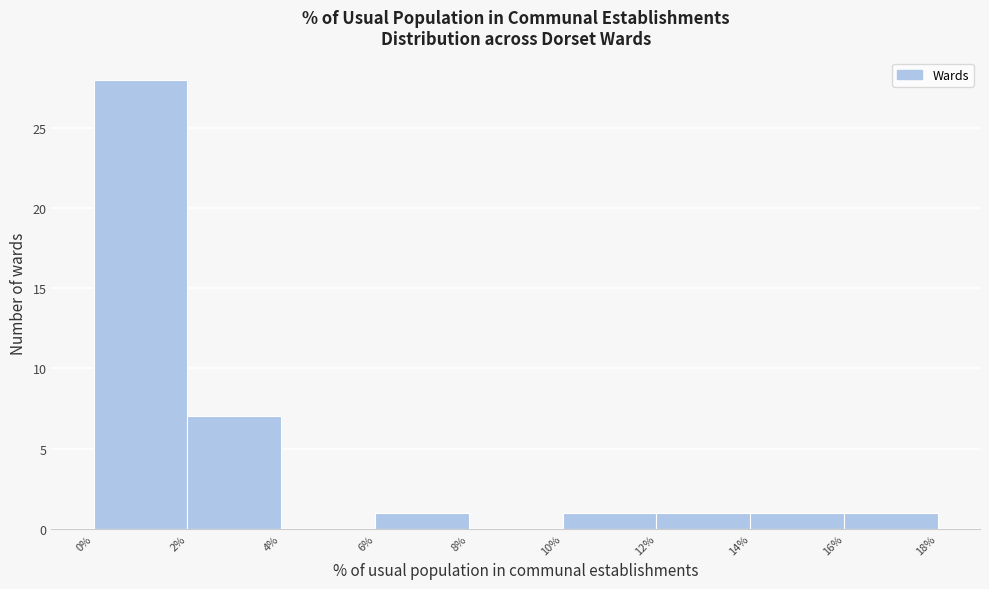

Reading left to right, list every bar in this chart as the range it spans on the x-axis followed by its height. The values are not printed on the chart, so give them approximately, as read against the axis.

0% to 2%: 28
2% to 4%: 7
4% to 6%: 0
6% to 8%: 1
8% to 10%: 0
10% to 12%: 1
12% to 14%: 1
14% to 16%: 1
16% to 18%: 1